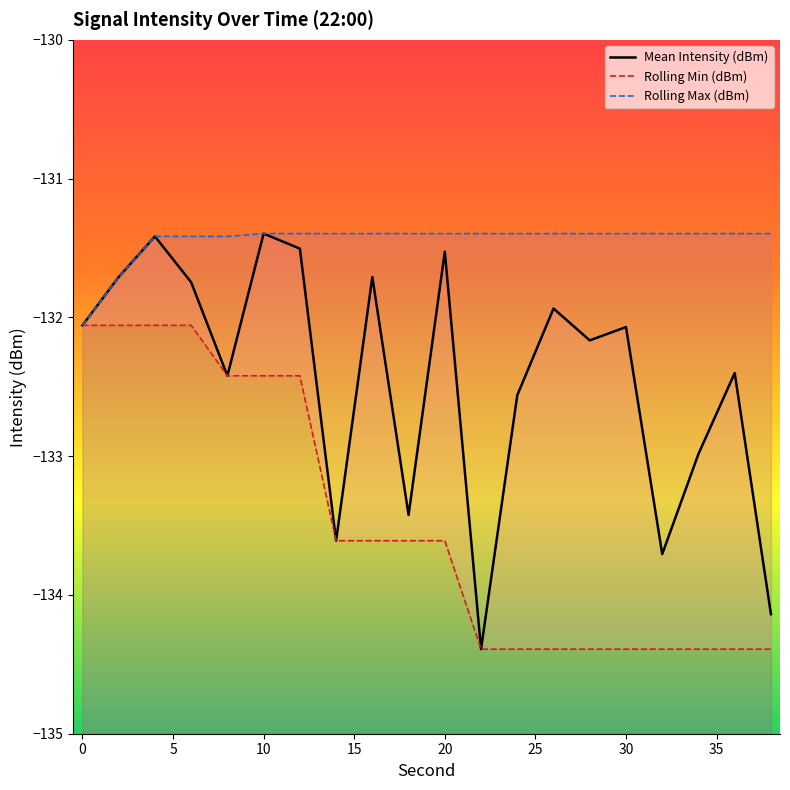

The Rolling Max (dBm) series shows -188.2 at 25. True or false?

False